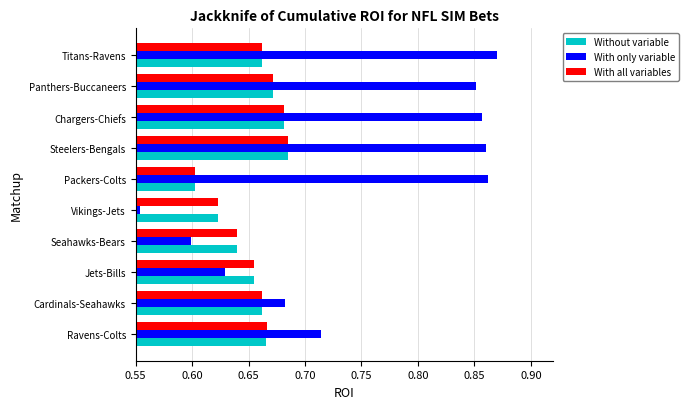

Is the value of With all variables at Steelers-Bengals greater than the value of With only variable at Steelers-Bengals?

No